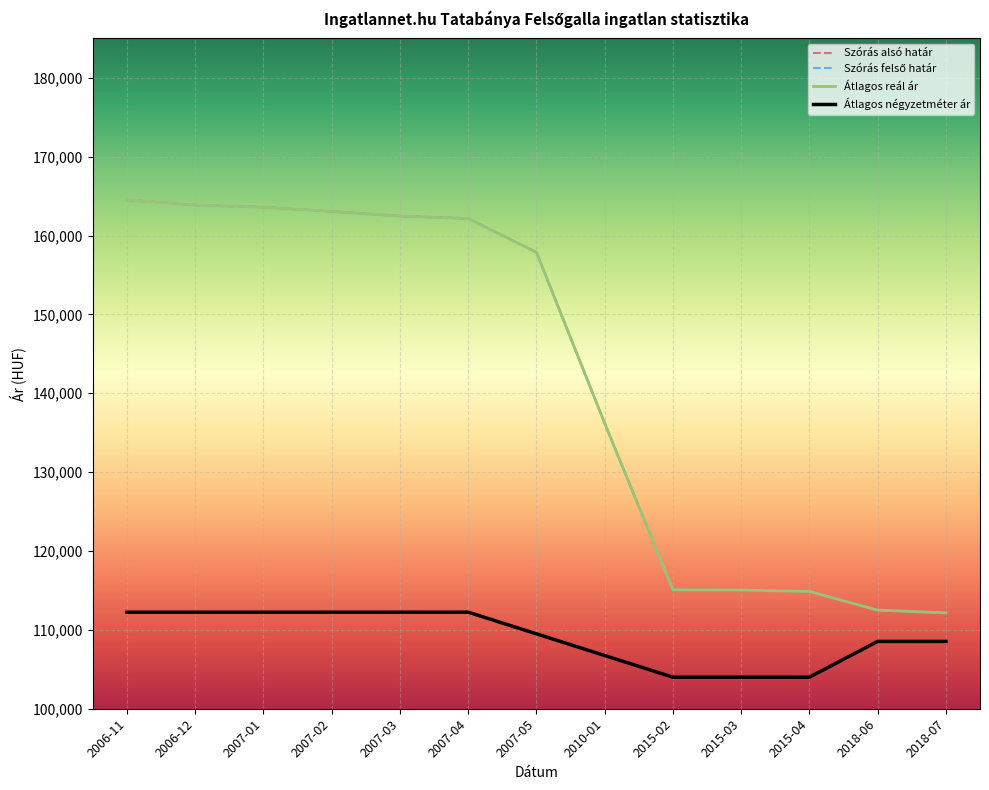

Reading left to right, what are all the values shown in this chart?

Szórás alsó határ: 164518	163867	163597	163060	162473	162155	157875	136205	115079	115050	114878	112502	112161
Szórás felső határ: 164518	163867	163597	163060	162473	162155	157875	136205	115079	115050	114878	112502	112161
Átlagos reál ár: 164518	163867	163597	163060	162473	162155	157875	136205	115079	115050	114878	112502	112161
Átlagos négyzetméter ár: 112244	112244	112244	112244	112244	112244	109496	106748	104000	104000	104000	108536	108536